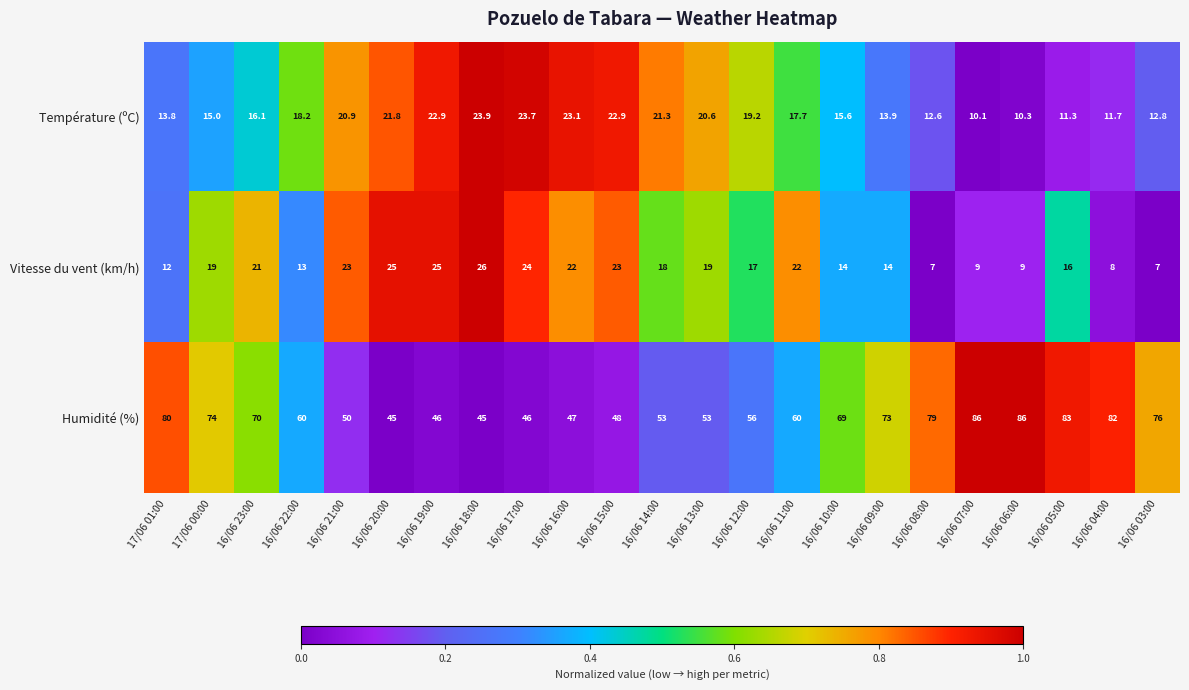

Count the number of data series in this chart.

3